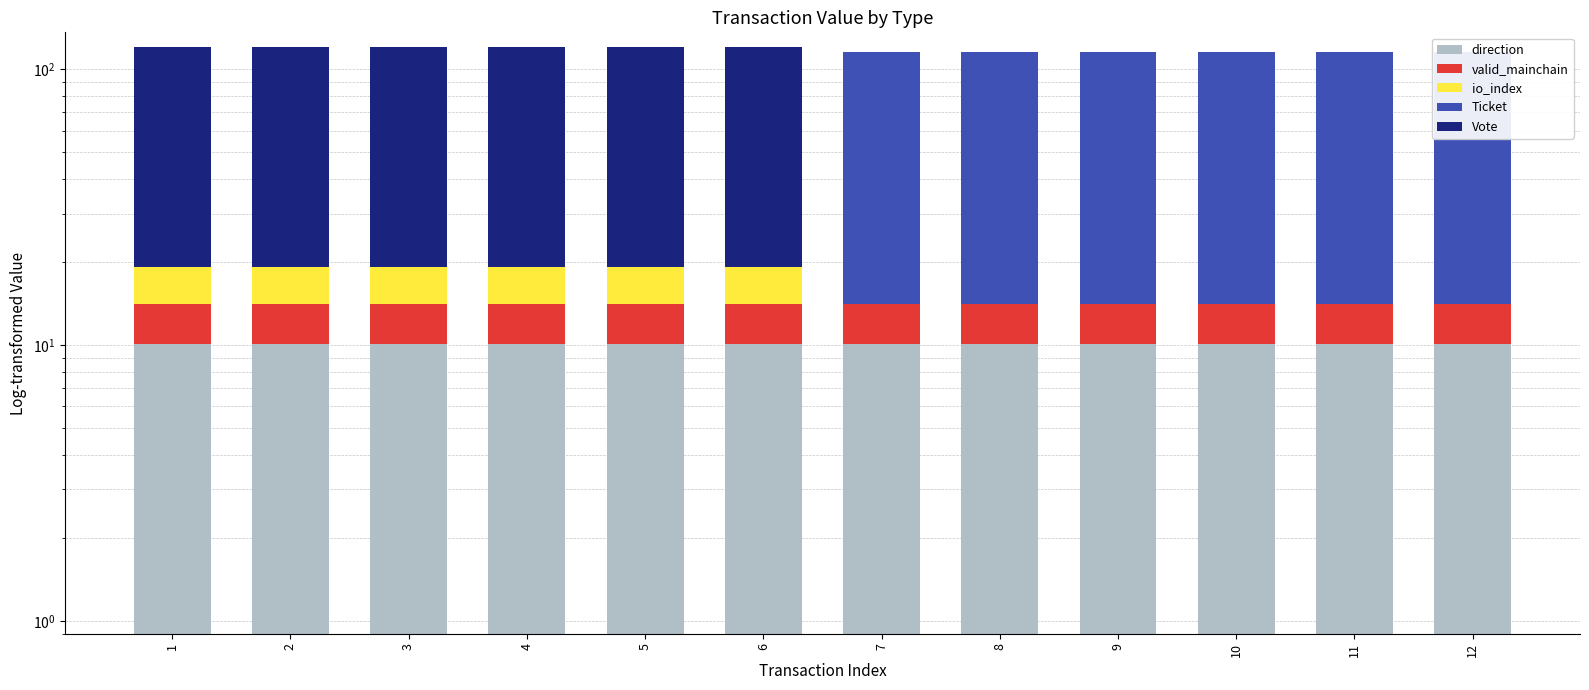

Where is Ticket nearest to the value 50?

1